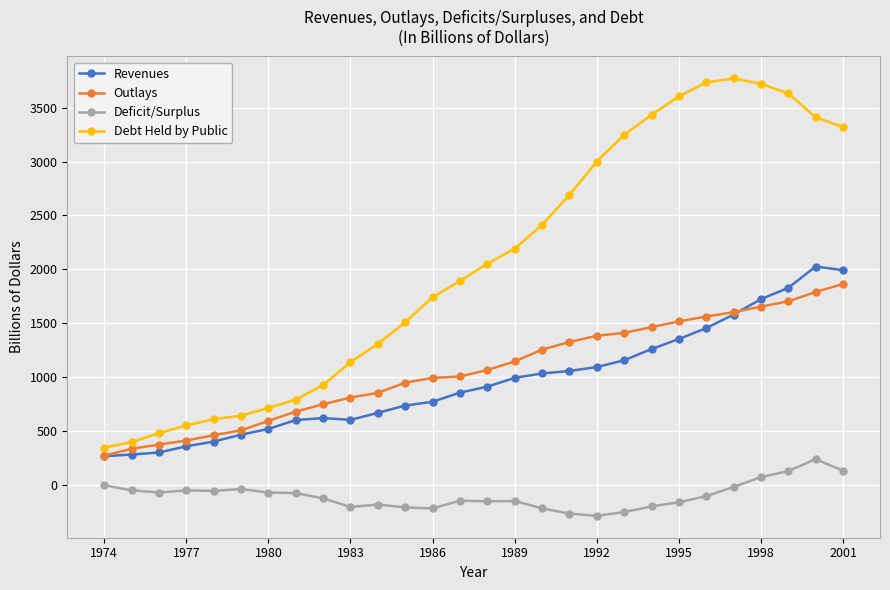

True or false: Outlays and Debt Held by Public intersect in this chart.

False